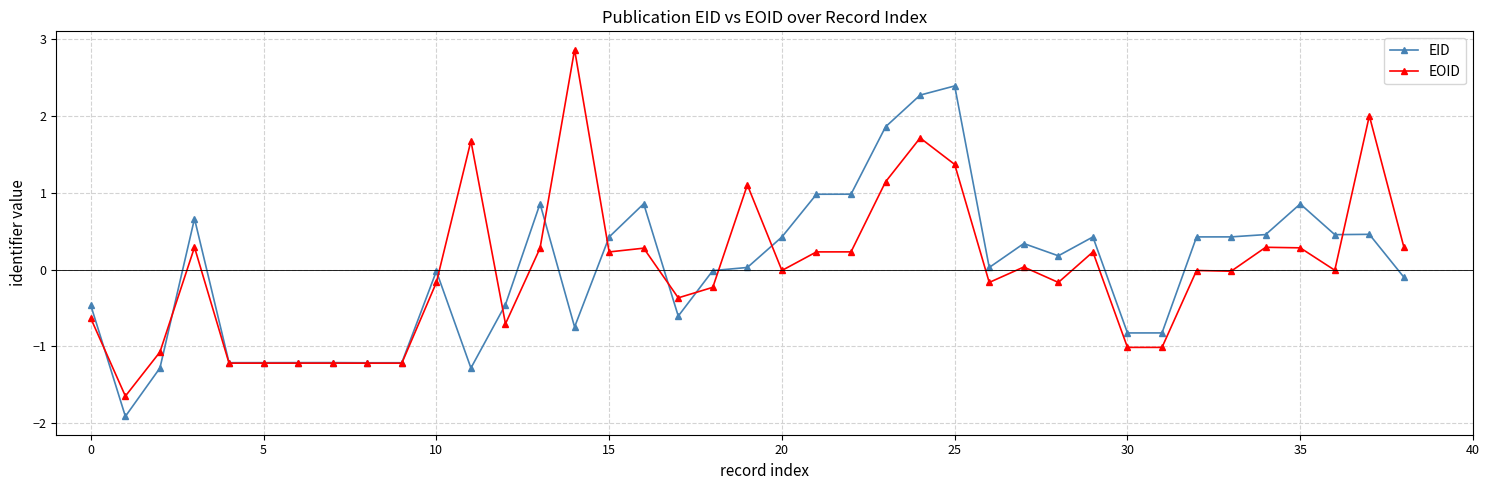

How many categories are shown in the chart?

39